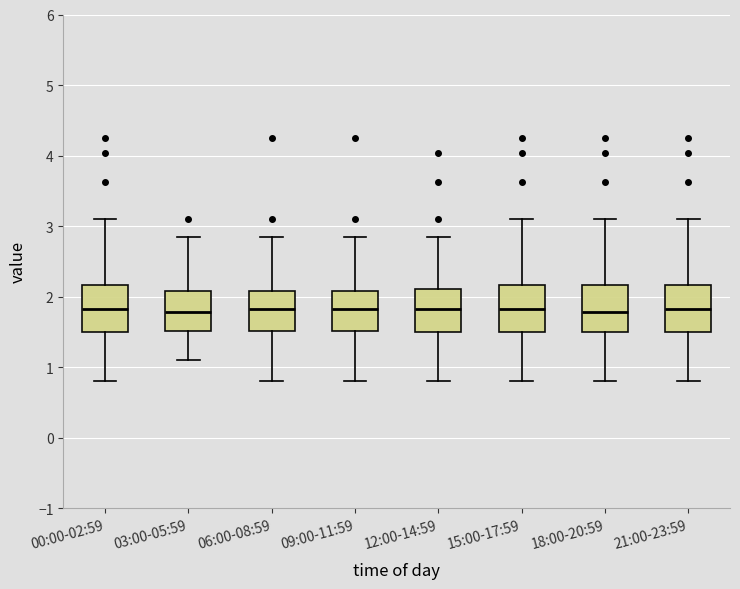

Reading left to right, read every box against the y-axis: the position of its median line, the range the box covers, and the ends of its whiskers. The values are not printed on the chart, so give them approximately, as read against the axis.

00:00-02:59: median 1.8, box 1.5 to 2.2, whiskers 0.8 to 3.1
03:00-05:59: median 1.8, box 1.5 to 2.1, whiskers 1.1 to 2.9
06:00-08:59: median 1.8, box 1.5 to 2.1, whiskers 0.8 to 2.9
09:00-11:59: median 1.8, box 1.5 to 2.1, whiskers 0.8 to 2.9
12:00-14:59: median 1.8, box 1.5 to 2.1, whiskers 0.8 to 2.9
15:00-17:59: median 1.8, box 1.5 to 2.2, whiskers 0.8 to 3.1
18:00-20:59: median 1.8, box 1.5 to 2.2, whiskers 0.8 to 3.1
21:00-23:59: median 1.8, box 1.5 to 2.2, whiskers 0.8 to 3.1